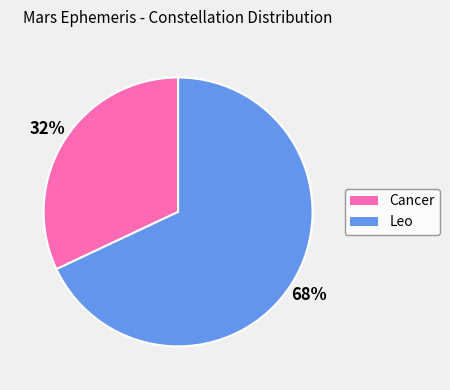

Which slice represents more than half of the pie?

Leo